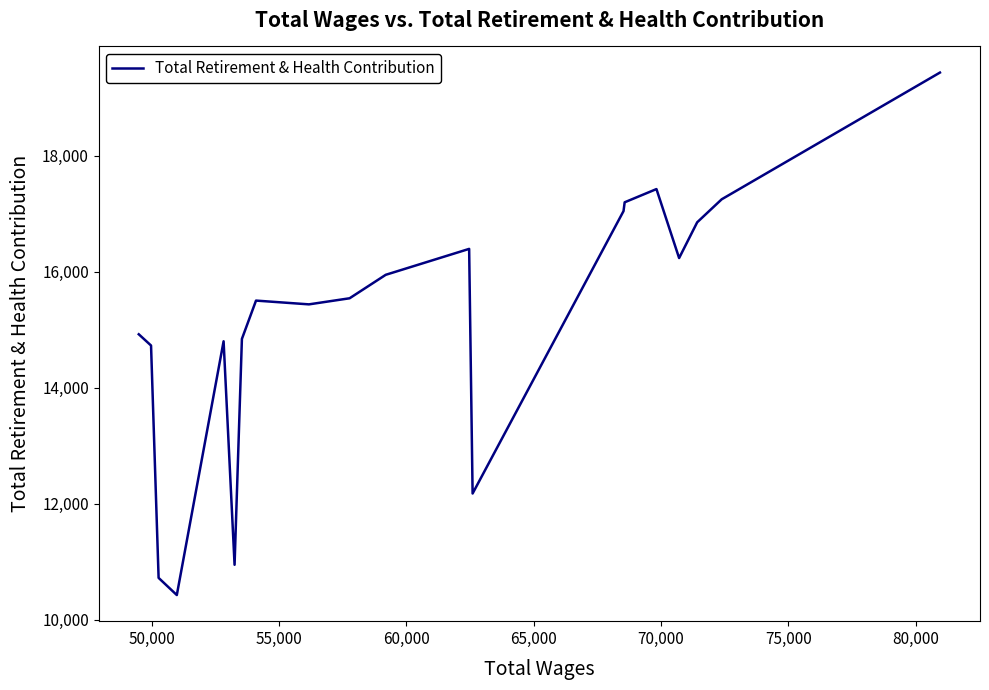

What is the minimum value shown in the chart?

10423